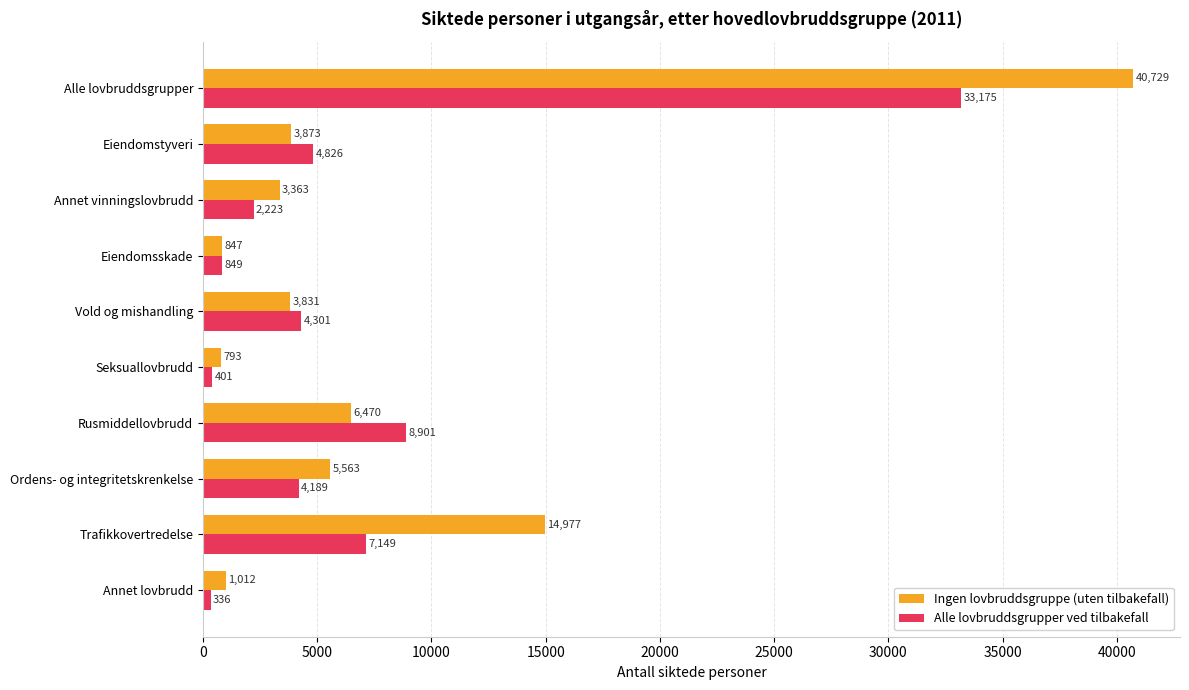

Which series has the largest total across all categories?

Ingen lovbruddsgruppe (uten tilbakefall)